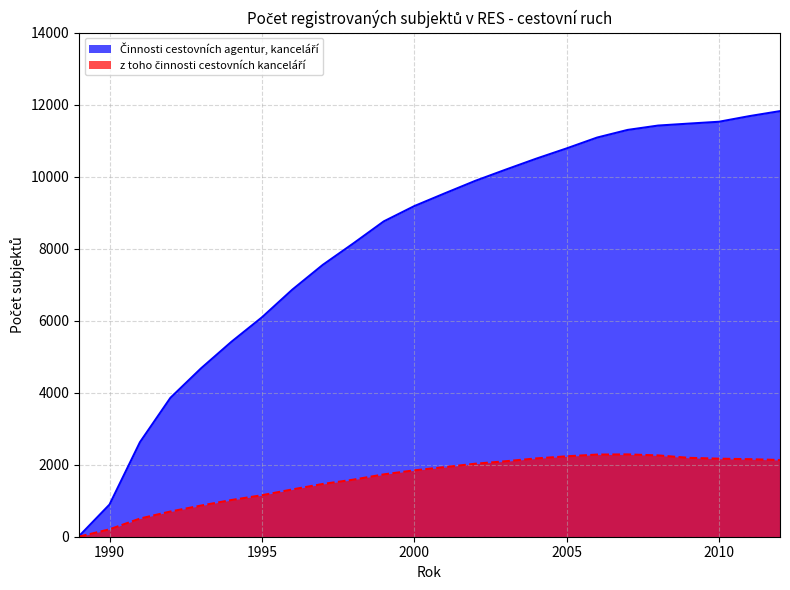

How many categories are shown in the chart?

24